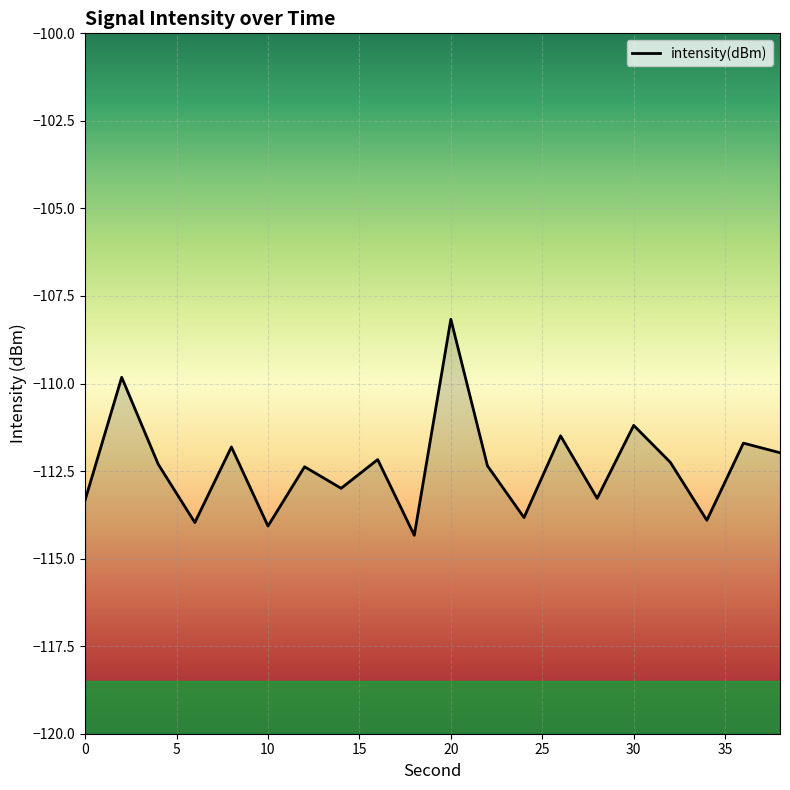

How many lines are shown in the chart?

1